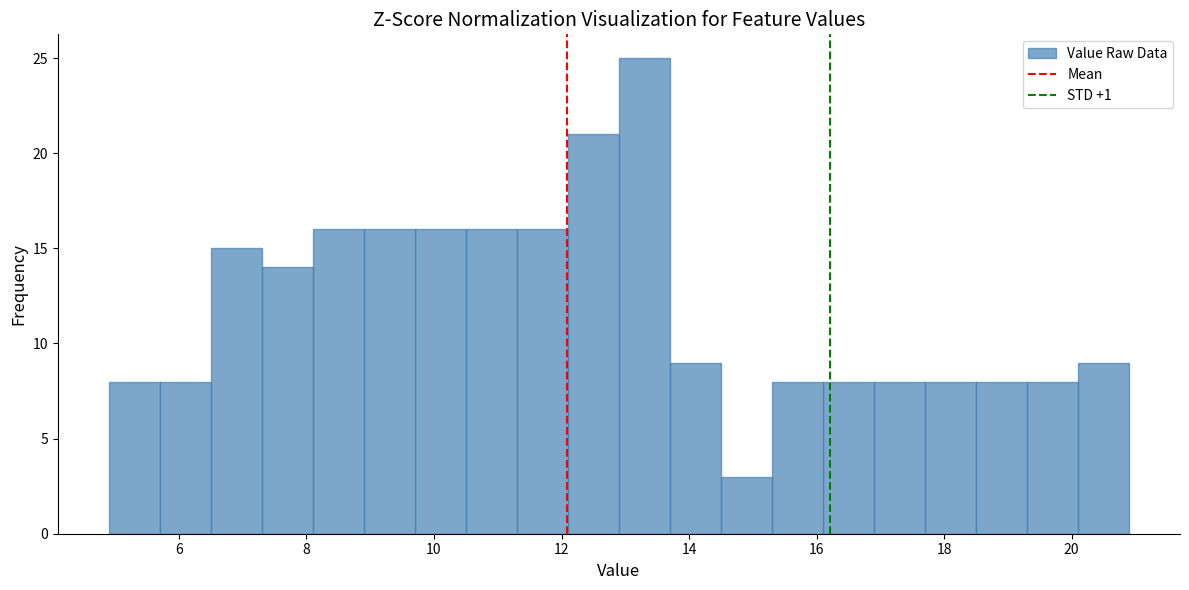

Reading left to right, transcribe this chart: for each bar, give the range it covers on the x-axis and its height. Neither the bar edges nor the heights are printed on the chart, so give them approximately, as read against the axes.

4.9 to 5.7: 8
5.7 to 6.5: 8
6.5 to 7.3: 15
7.3 to 8.1: 14
8.1 to 8.9: 16
8.9 to 9.7: 16
9.7 to 10.5: 16
10.5 to 11.3: 16
11.3 to 12.1: 16
12.1 to 12.9: 21
12.9 to 13.7: 25
13.7 to 14.5: 9
14.5 to 15.3: 3
15.3 to 16.1: 8
16.1 to 16.9: 8
16.9 to 17.7: 8
17.7 to 18.5: 8
18.5 to 19.3: 8
19.3 to 20.1: 8
20.1 to 20.9: 9